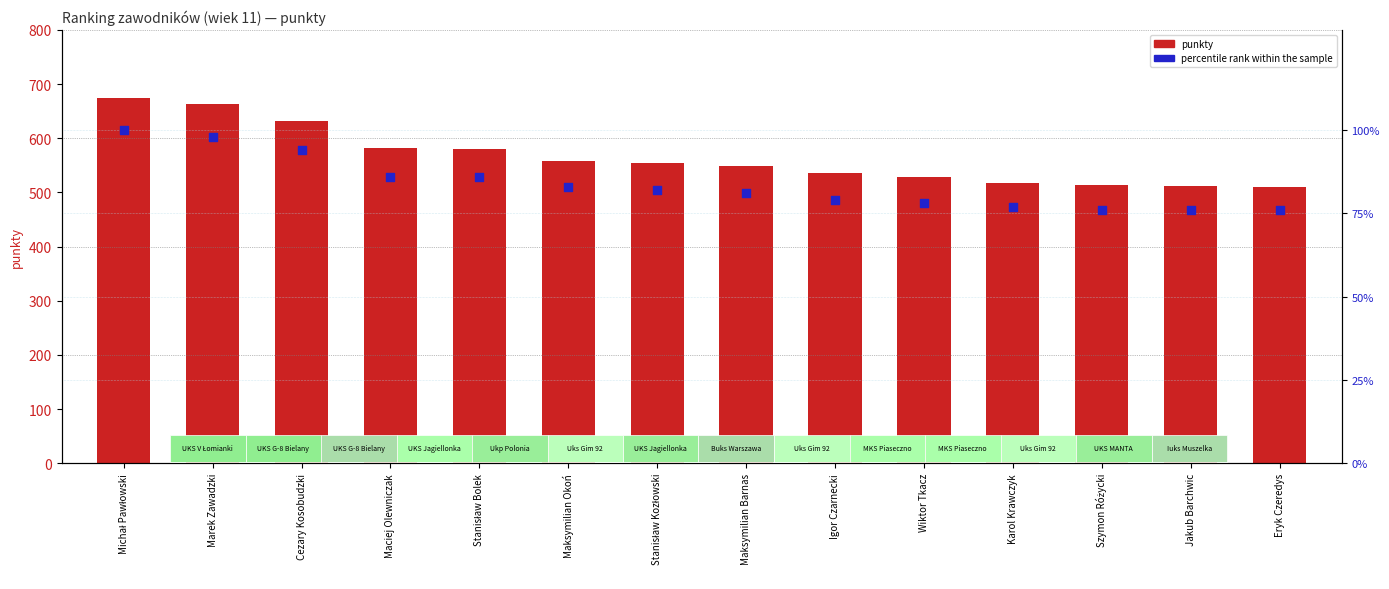

Which series has the widest spread of Y values?

punkty